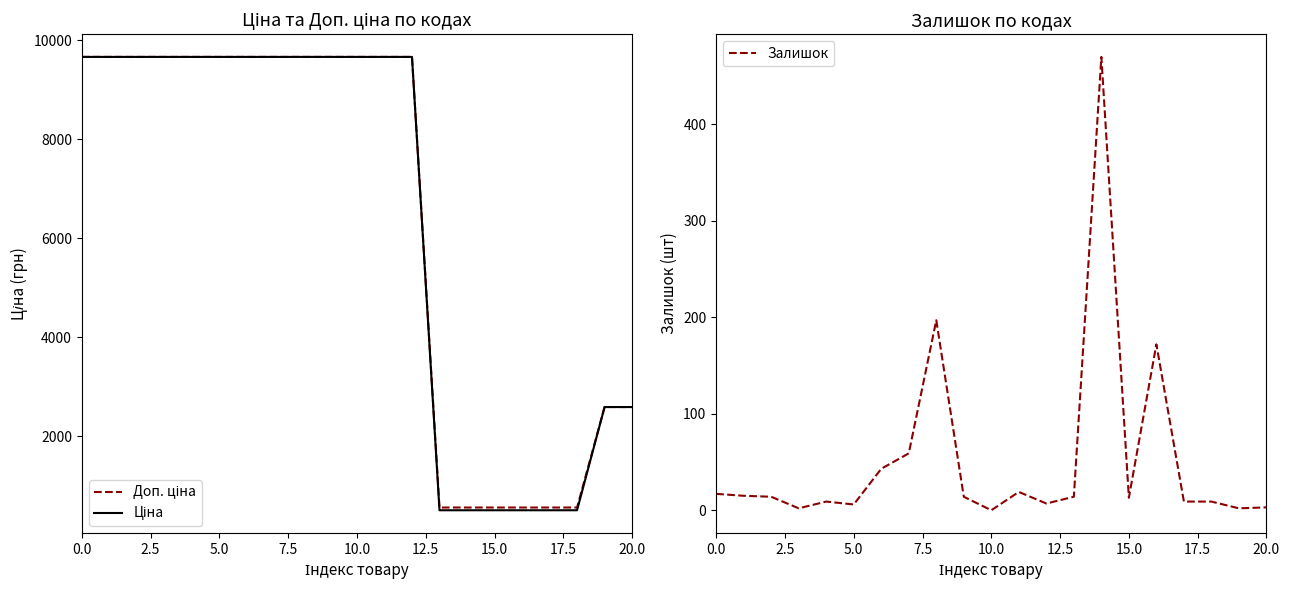

Is it true that Доп. ціна equals 178.5 at 17?

False